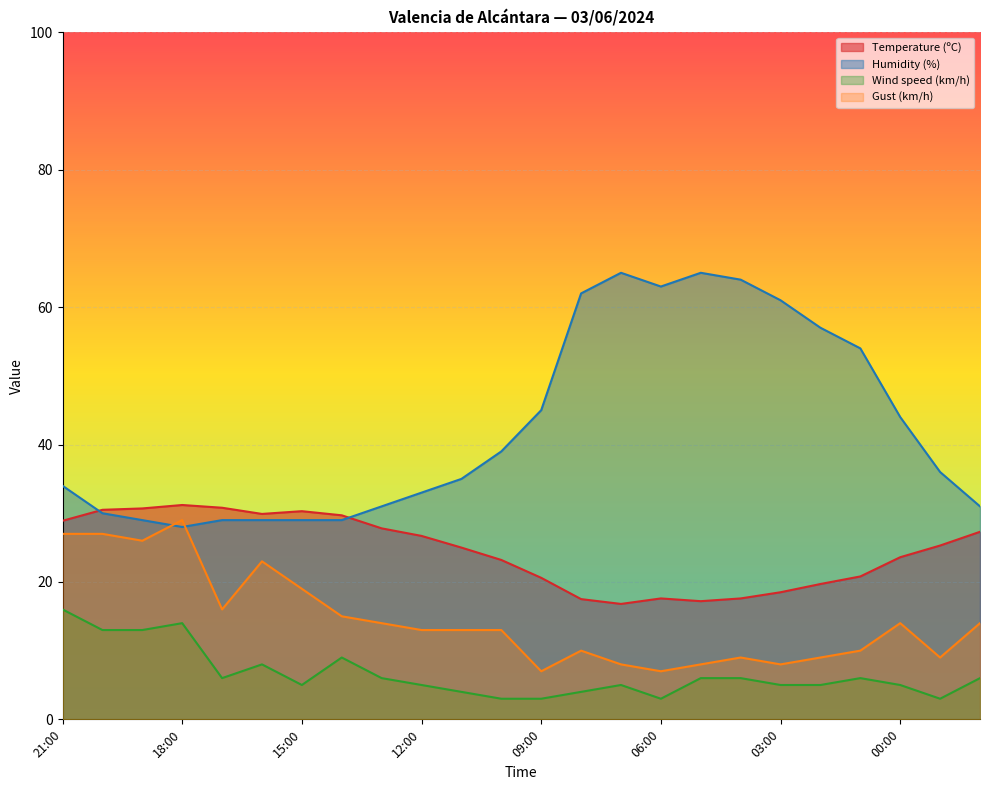

Is it true that Humidity (%) equals 11.1 at 16:00?

False